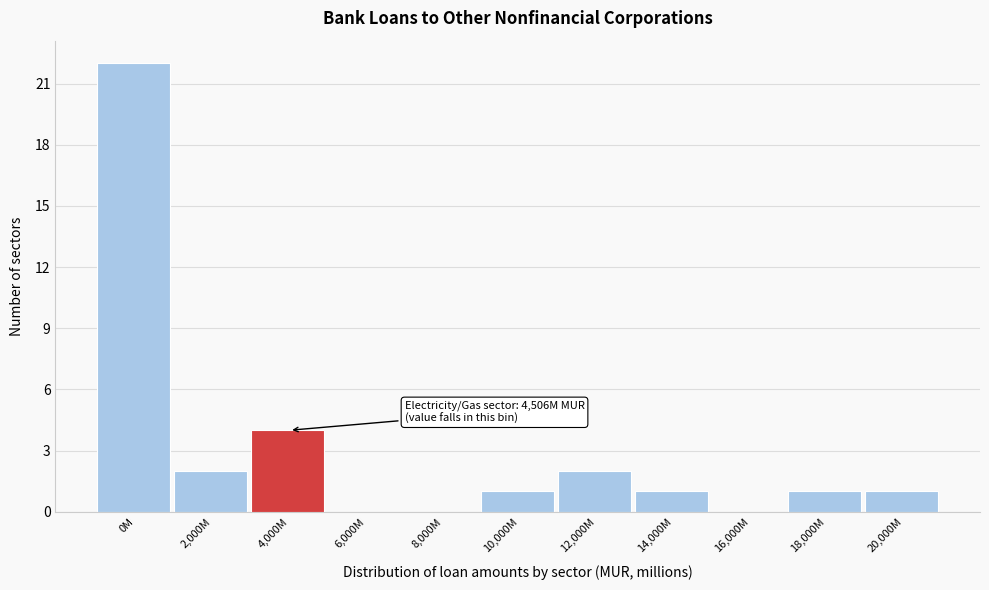

Reading left to right, what are all the values shown in this chart?

0M=22	2,000M=2	4,000M=4	6,000M=0	8,000M=0	10,000M=1	12,000M=2	14,000M=1	16,000M=0	18,000M=1	20,000M=1